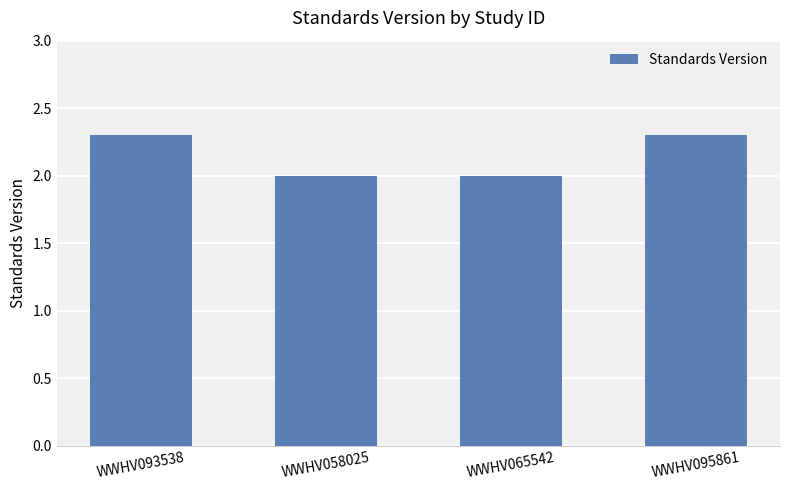

What is the ratio of the value at WWHV065542 to the value at WWHV058025?

1.0